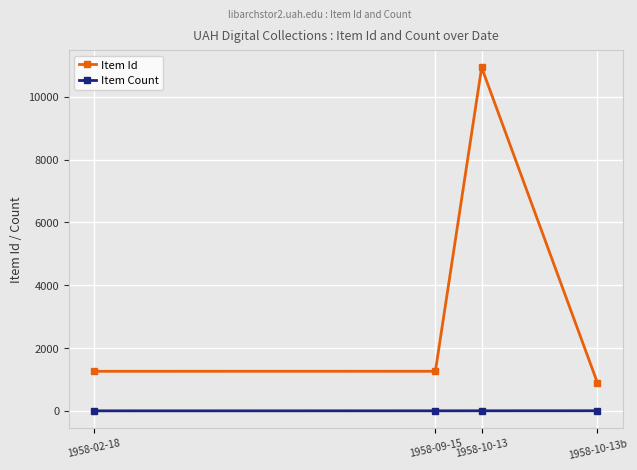

What position from the right is 1958-10-13b?

1